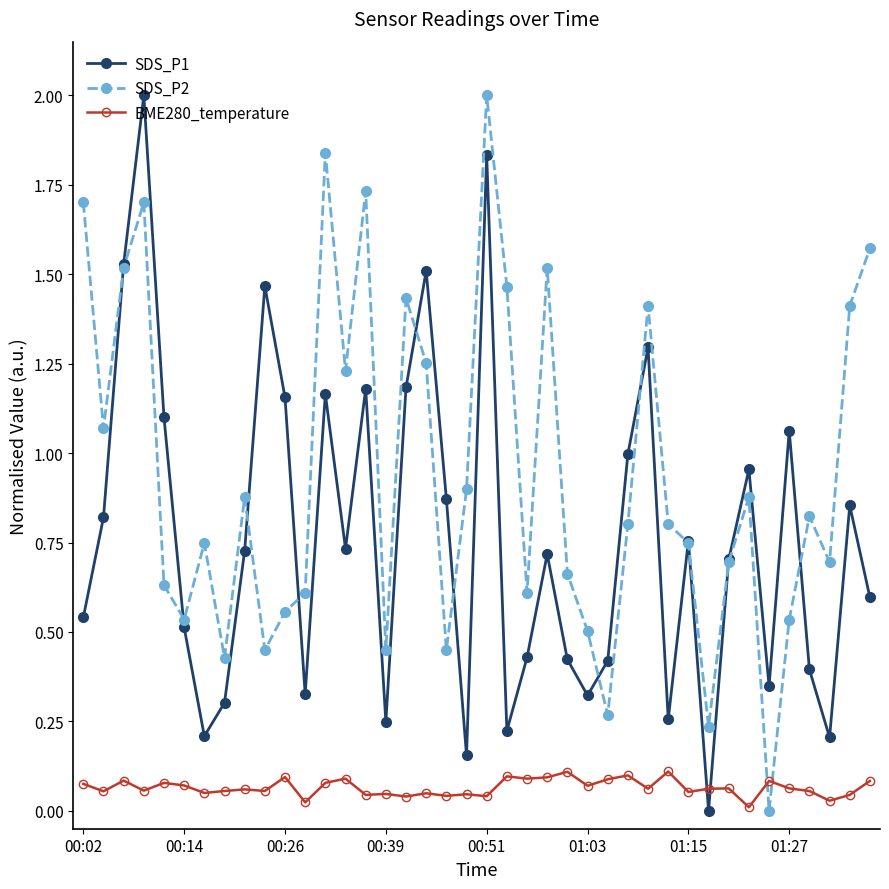

What is the greatest value displayed?

2.0